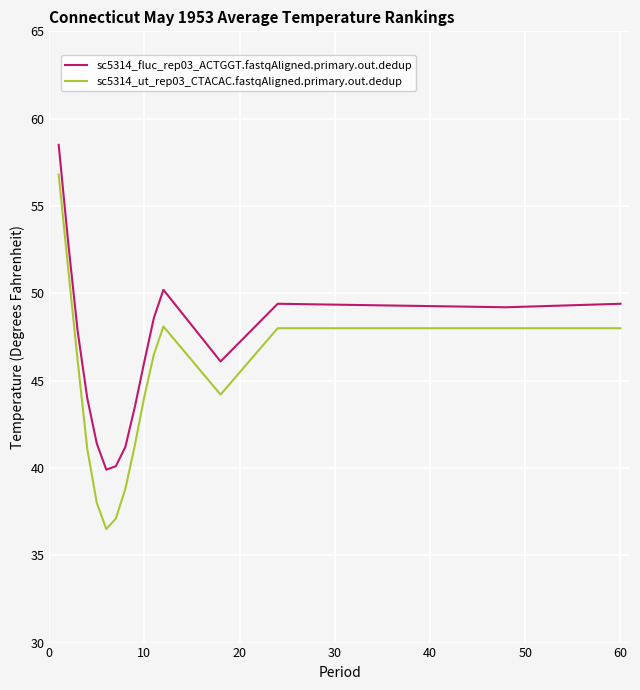

True or false: sc5314_fluc_rep03_ACTGGT.fastqAligned.primary.out.dedup has more than 0 points higher than both neighbors.

True